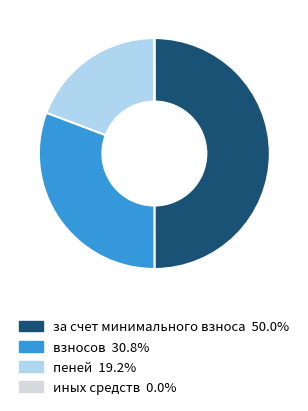

Is пеней the majority of the pie?

No